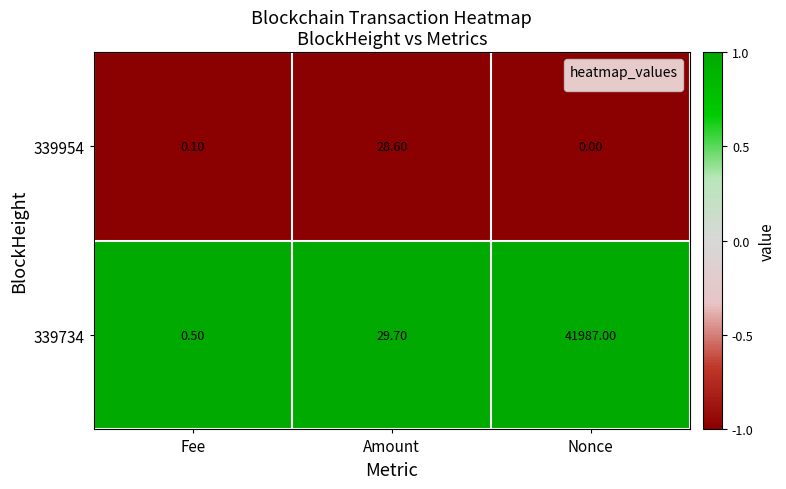

At which category does the chart reach its minimum across all series?

Nonce